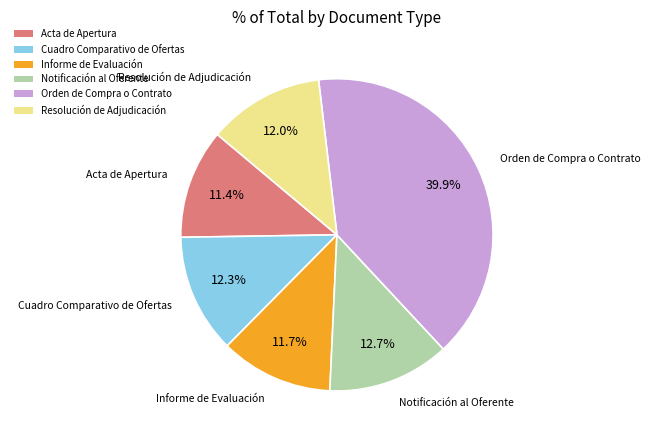

How many slices are in this pie chart?

6